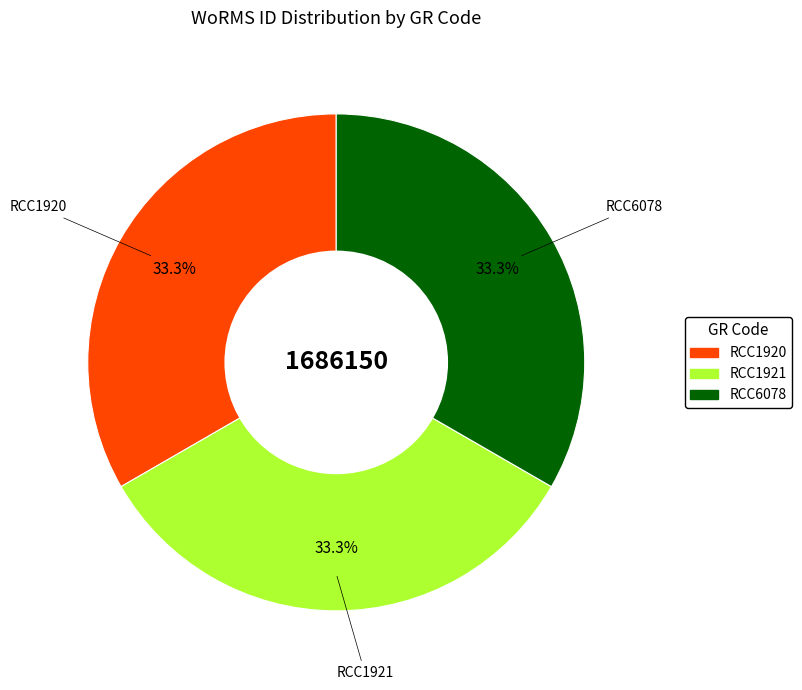

To the nearest percent, what percentage of the pie is RCC6078?

33%